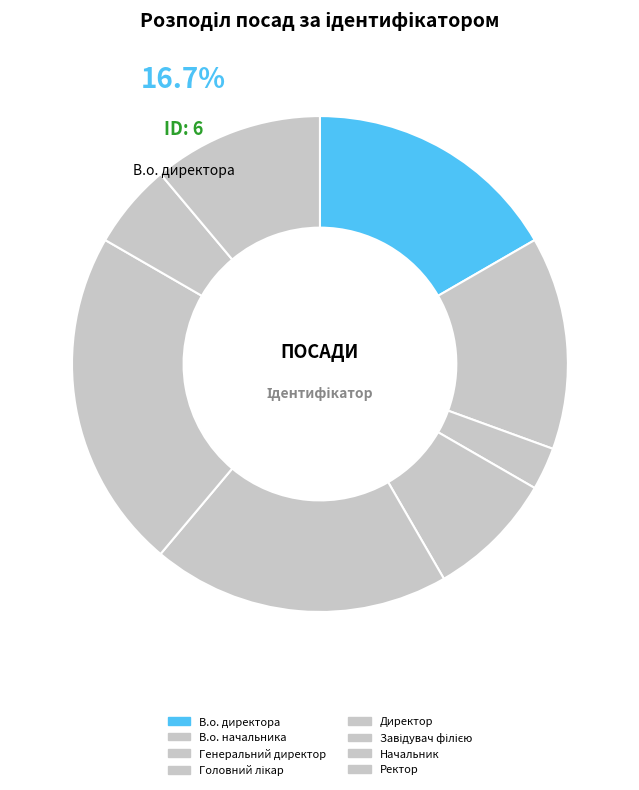

Which slice is the smallest?

Генеральний директор